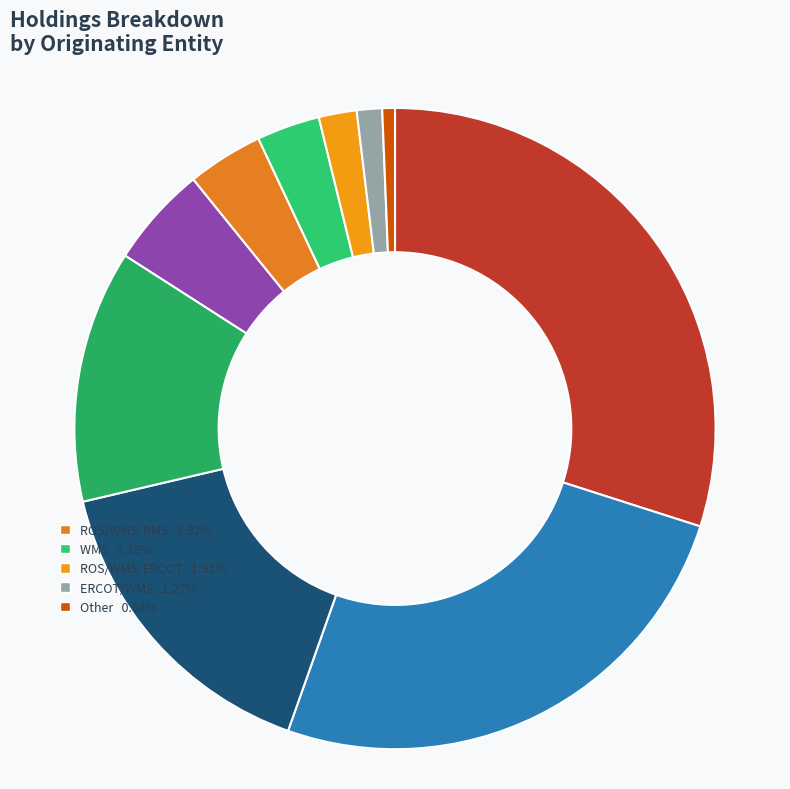

To the nearest percent, what is the average slice percentage?

10%